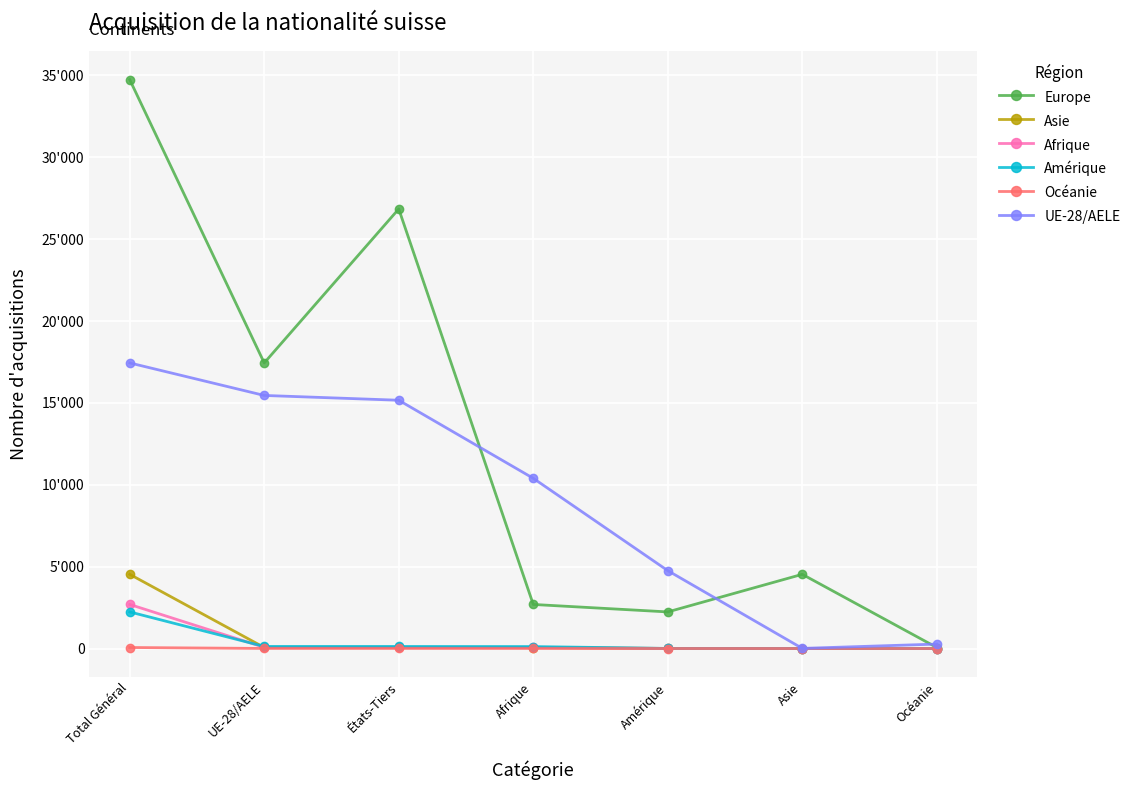

Is this an area chart (filled region under the line)?

No